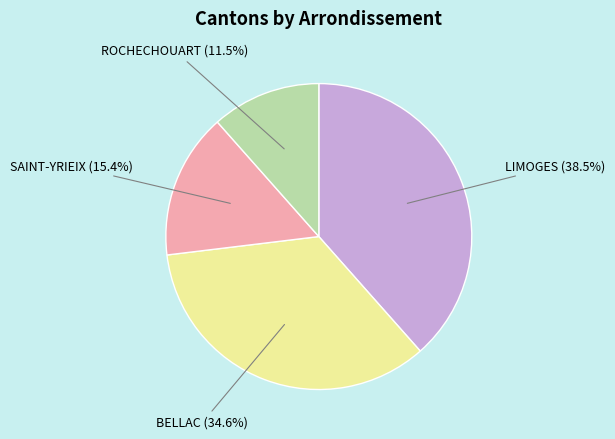

Is it true that BELLAC is 35% of the pie?

True